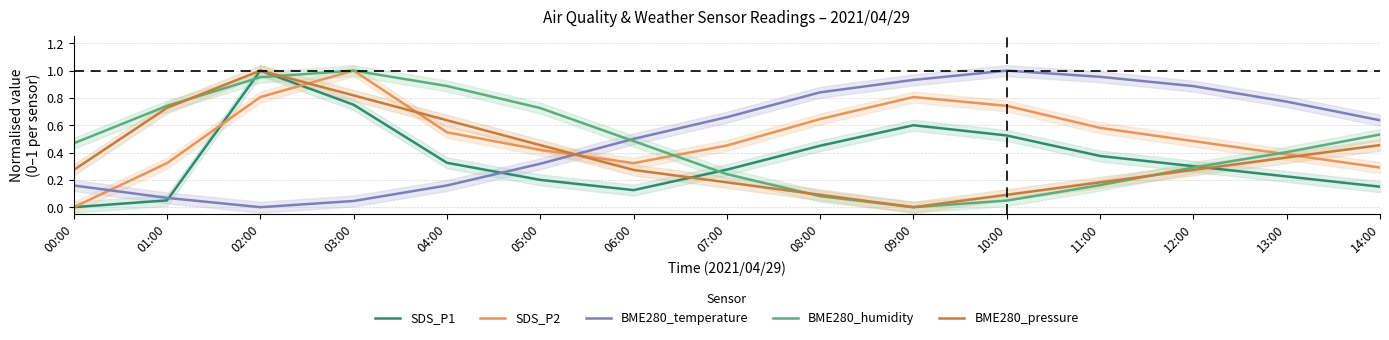

Between 02:00 and 04:00, which series saw the biggest shift?

SDS_P1